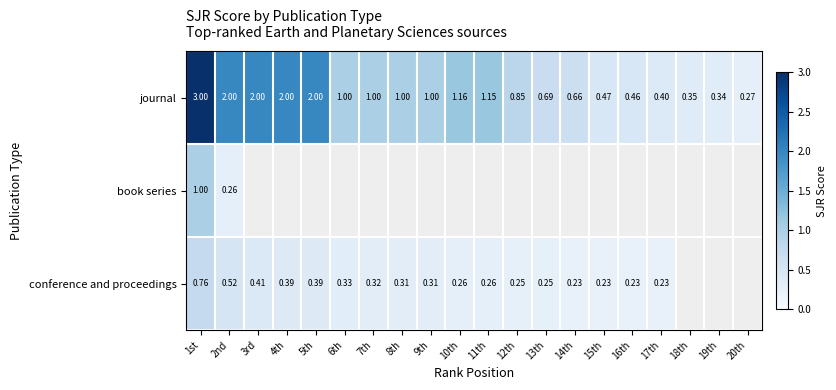

What is the difference between the conference and proceedings values at 13th and 6th?

0.1